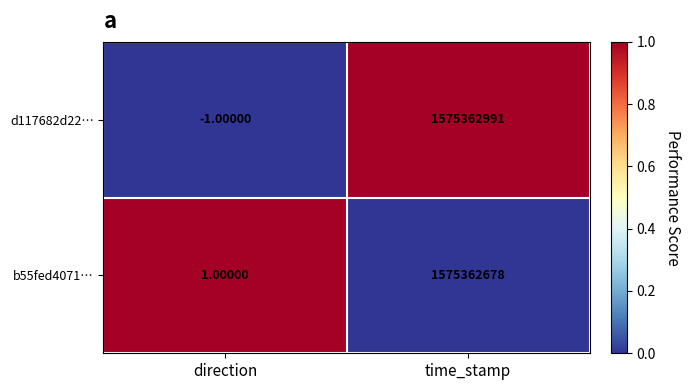

What is the maximum value shown in the chart?

1575362991